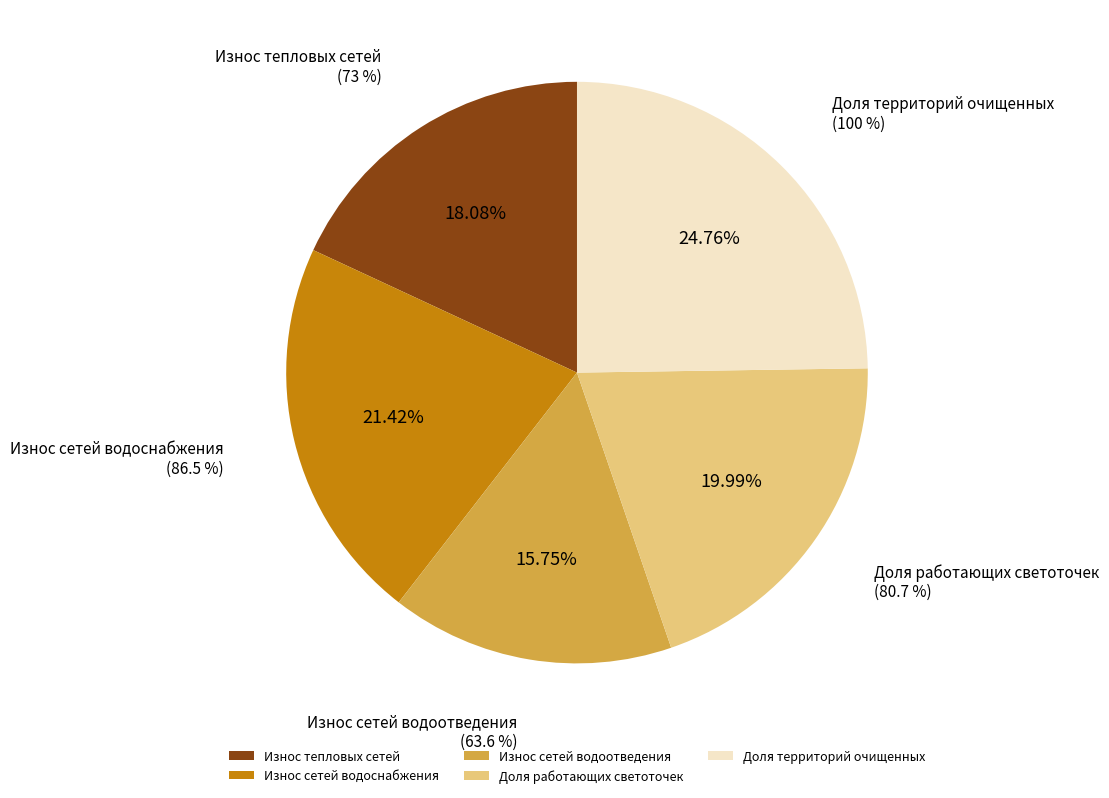

To the nearest percent, what is the difference between the largest and smallest slice percentages?

9%